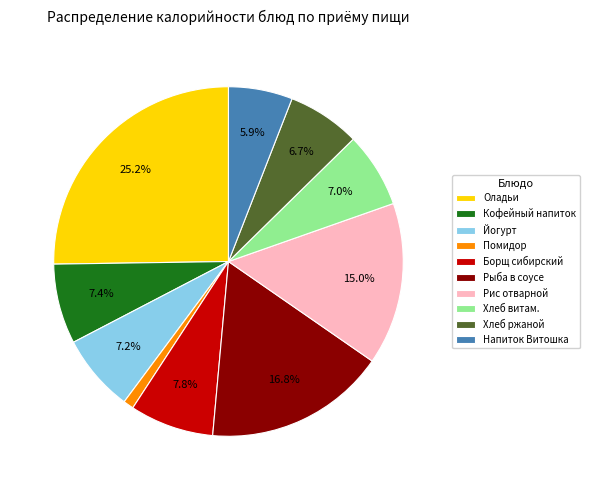

Combined, do Борщ сибирский and Напиток Витошка account for over 50%?

No